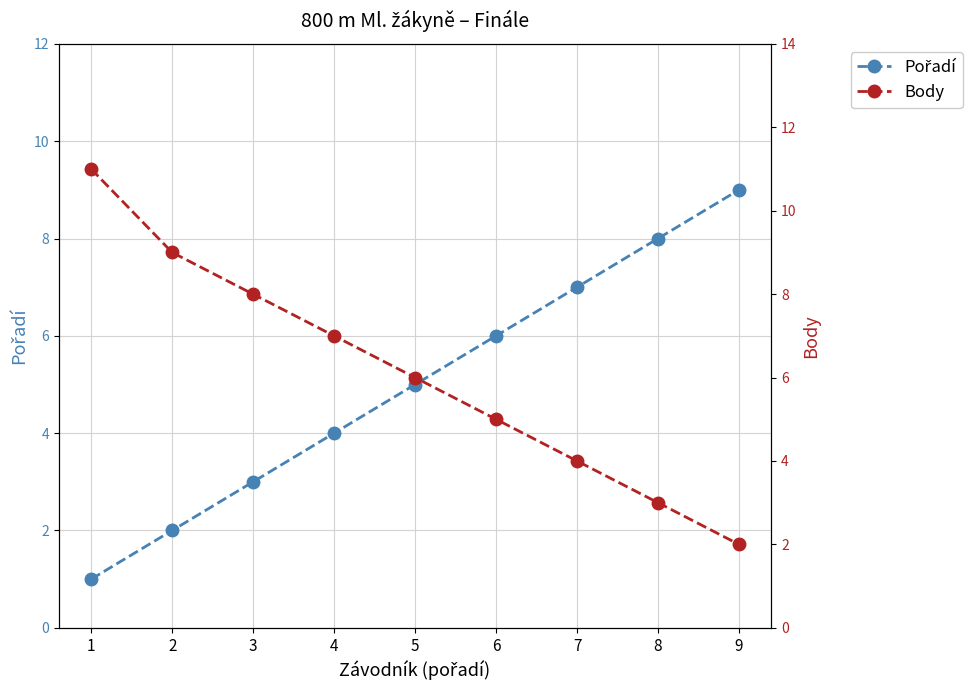

The value of Body at 1 is 11. True or false?

True